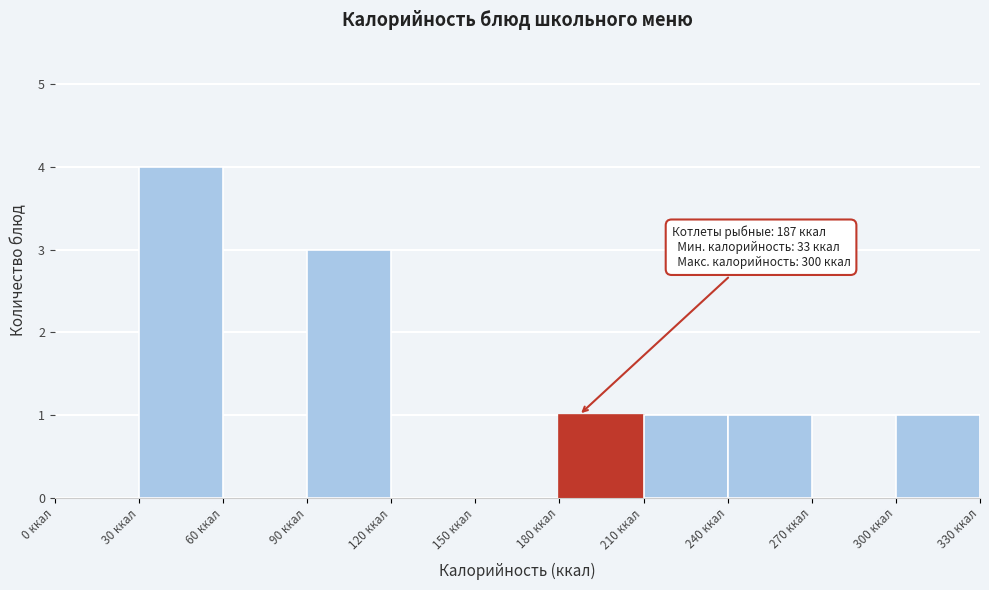

Which range on the x-axis has the tallest bar?

30 to 60